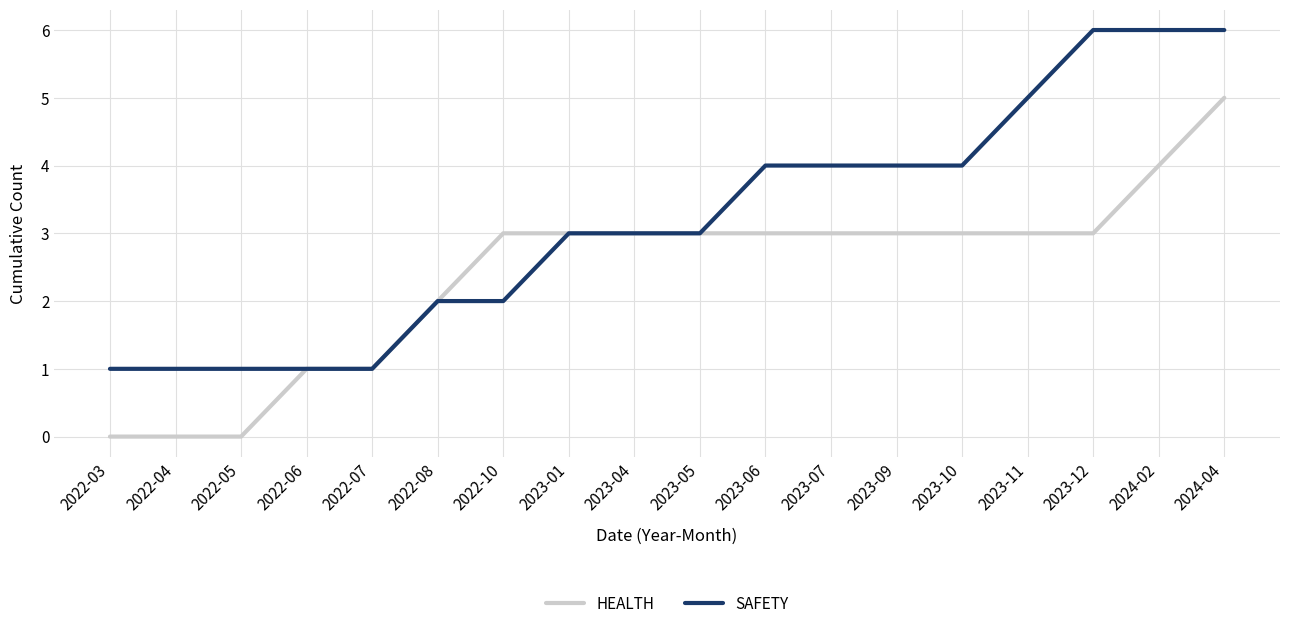

What is the total value across all series at 2022-08?

4